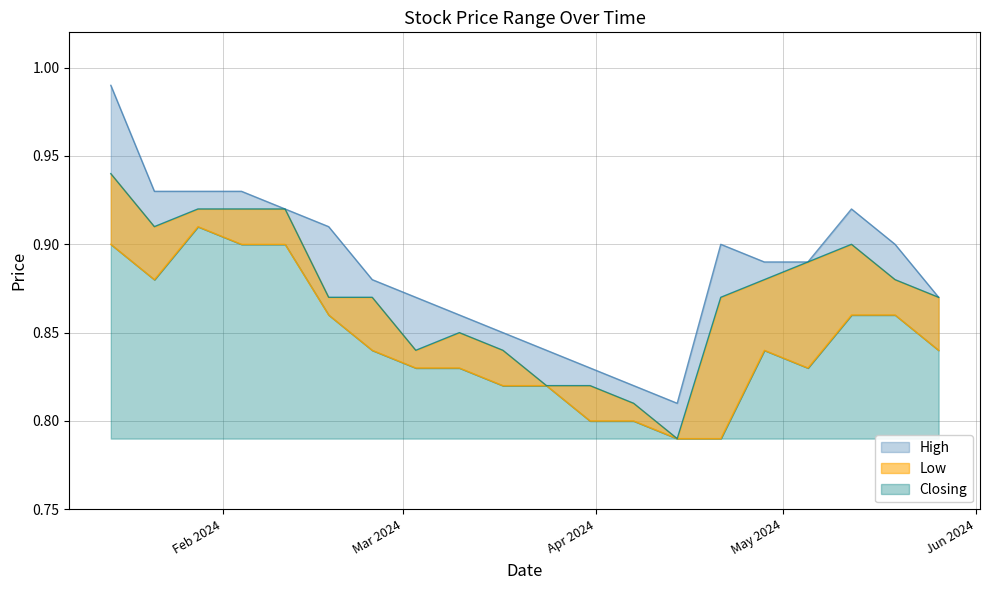

Where is Closing nearest to the value 0?

14/04/2024